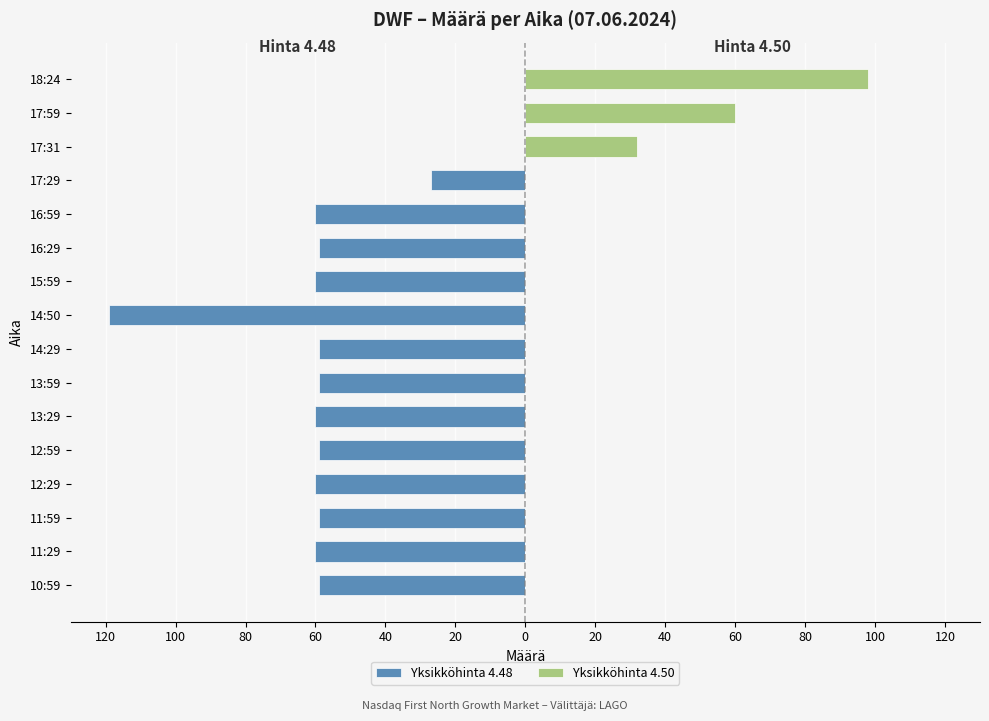

Reading right to left, list all the values displayed in this chart.

Yksikköhinta 4.48: 0	0	0	-27	-60	-59	-60	-119	-59	-59	-60	-59	-60	-59	-60	-59
Yksikköhinta 4.50: 98	60	32	0	0	0	0	0	0	0	0	0	0	0	0	0